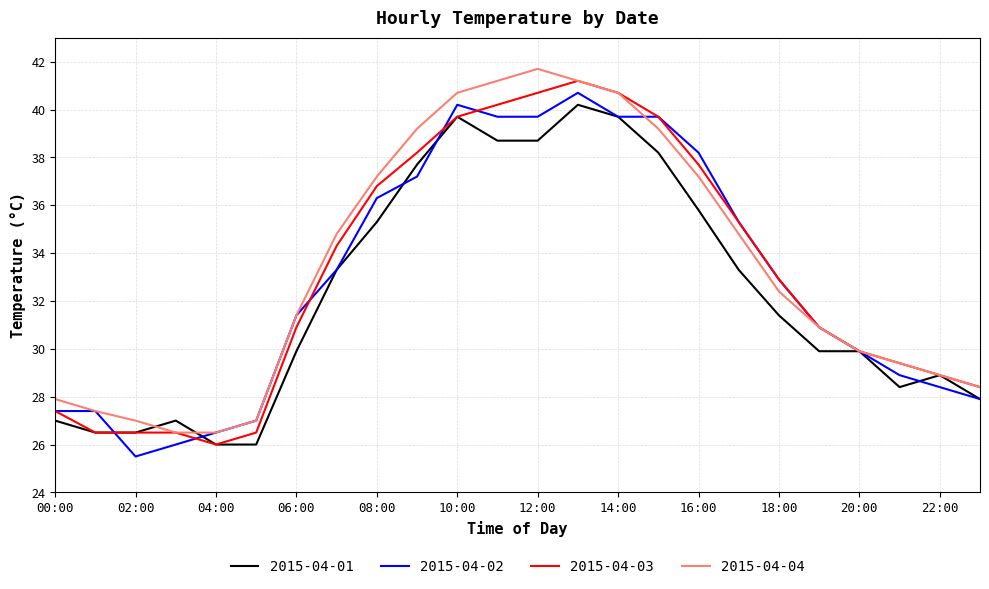

Which series has the largest total across all categories?

2015-04-04